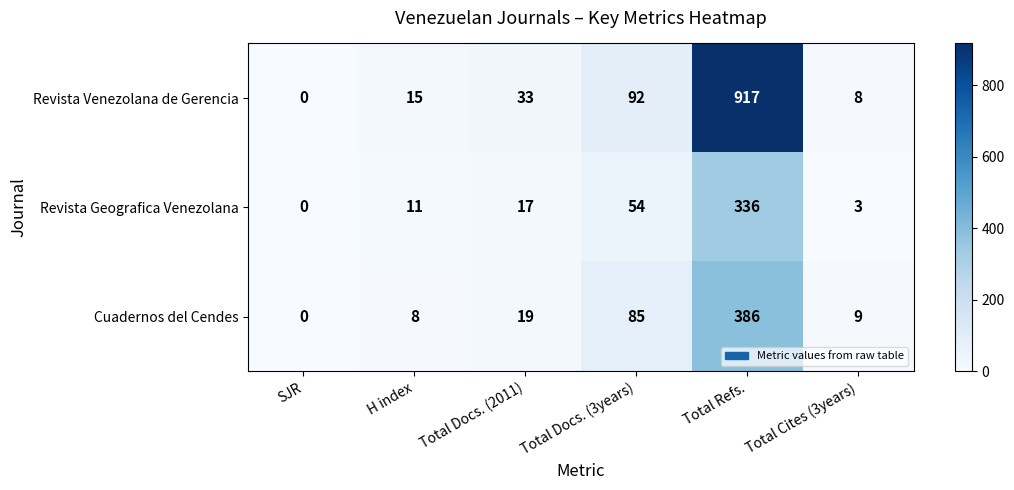

Which series changed the most between H index and Total Docs. (2011)?

Revista Venezolana de Gerencia